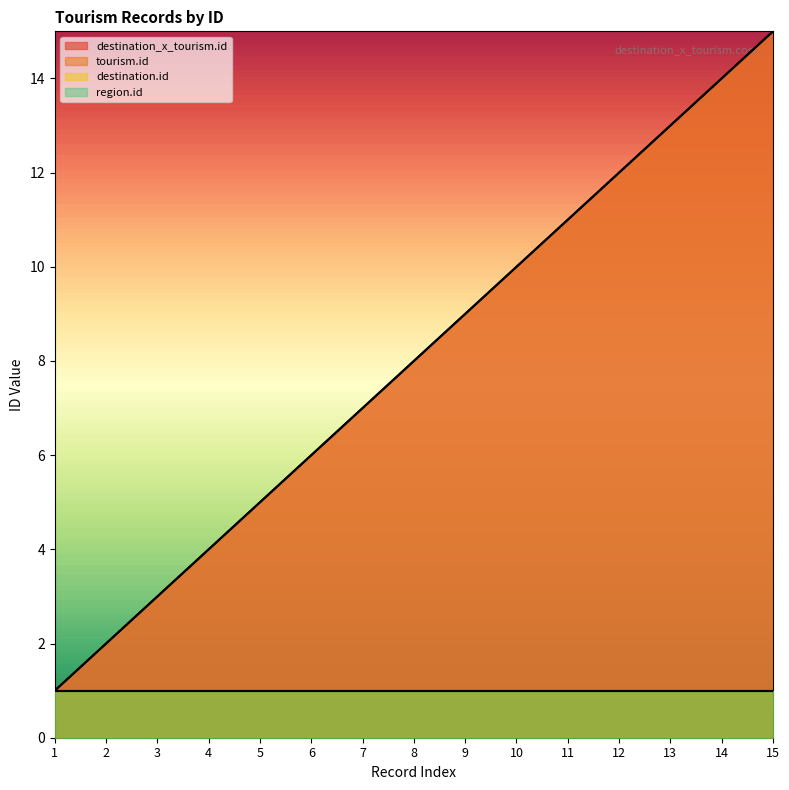

What is the difference between the tourism.id values at 7 and 13?

6